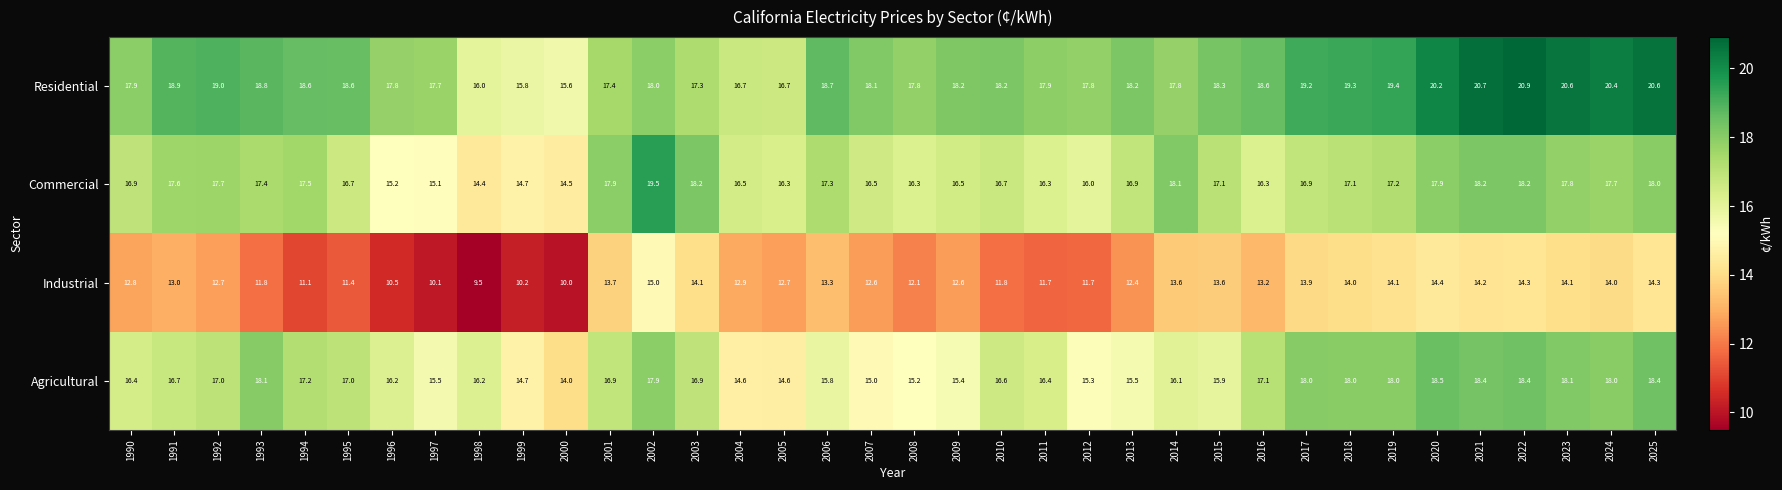

Where is Industrial nearest to the value 12?

2008